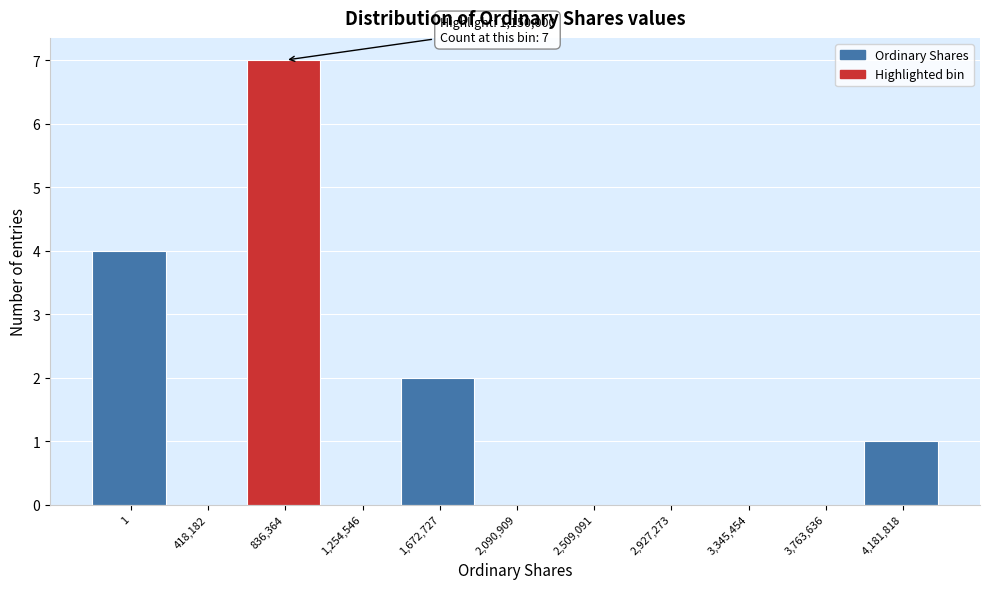

What is the sum of all values?

14